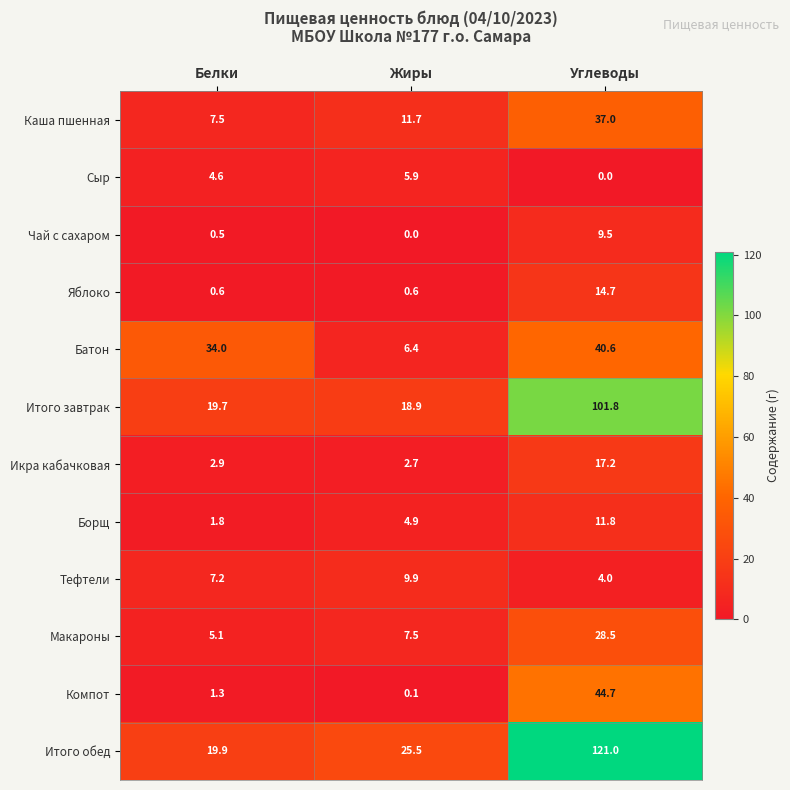

At which category is the sum across all series the highest?

Углеводы